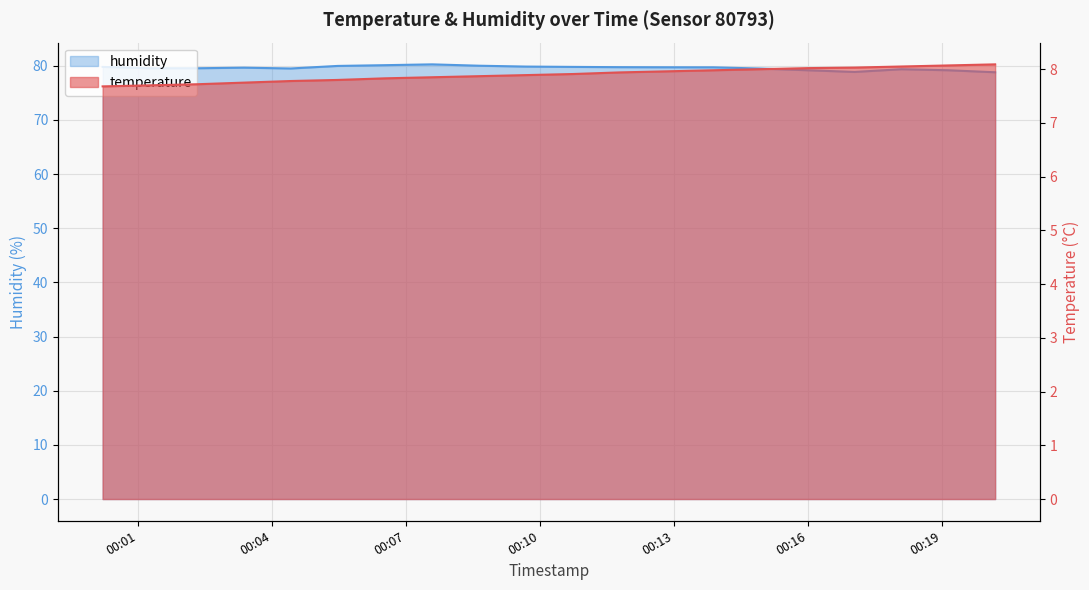

Which series changed the most between 2023-12-22T00:09:41 and 2023-12-22T00:10:44?

humidity